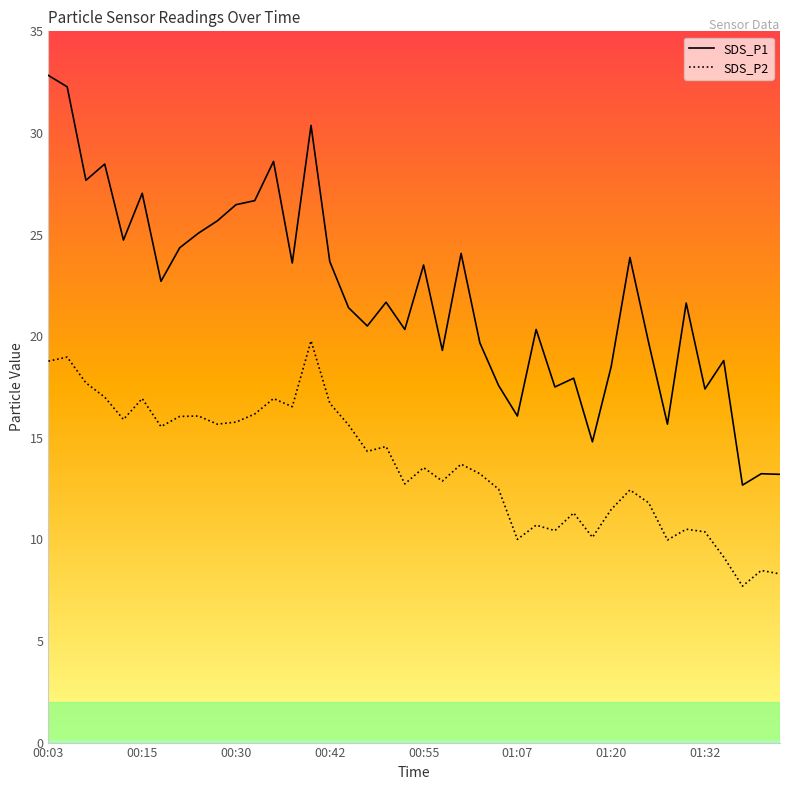

What is the difference between the maximum and minimum values in the SDS_P2 series?

12.1